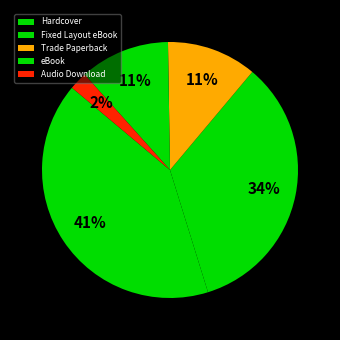

How many segments does this pie chart have?

5